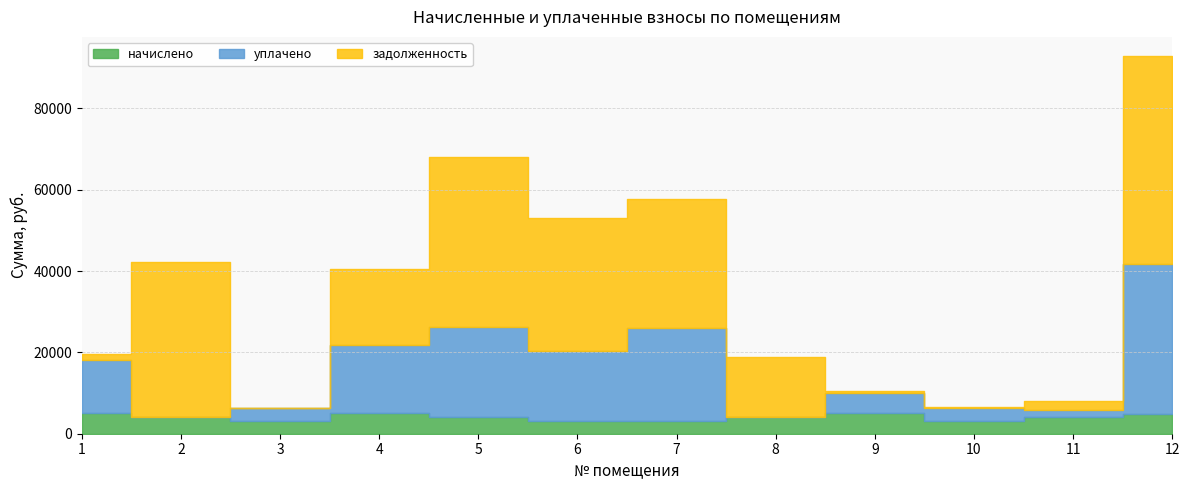

What is the value of the начислено point at the 5th from the left?

4014.5